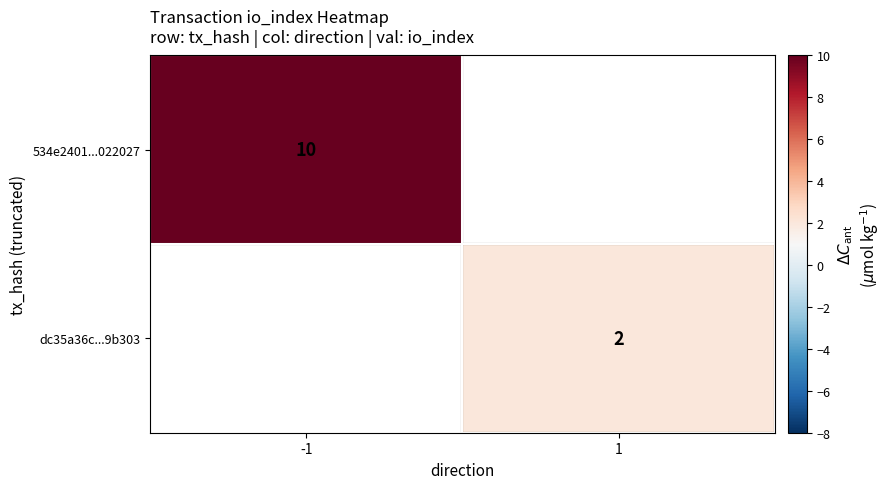

True or false: 534e2401...022027 has a value of 5 at -1.

False